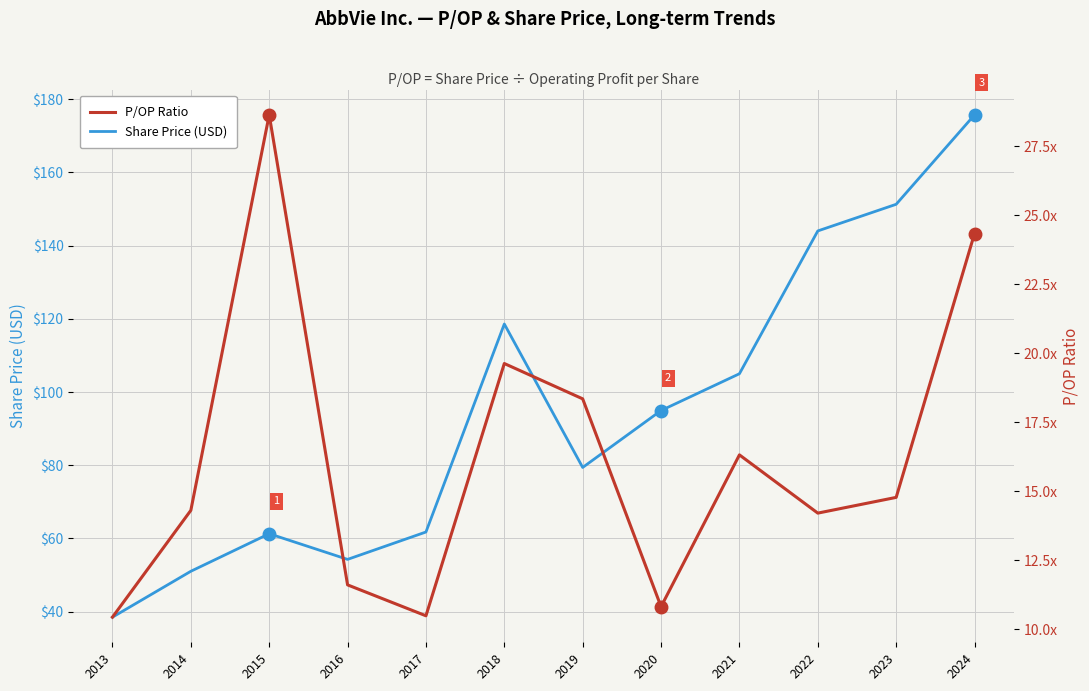

What is the minimum value shown in the chart?

10.4